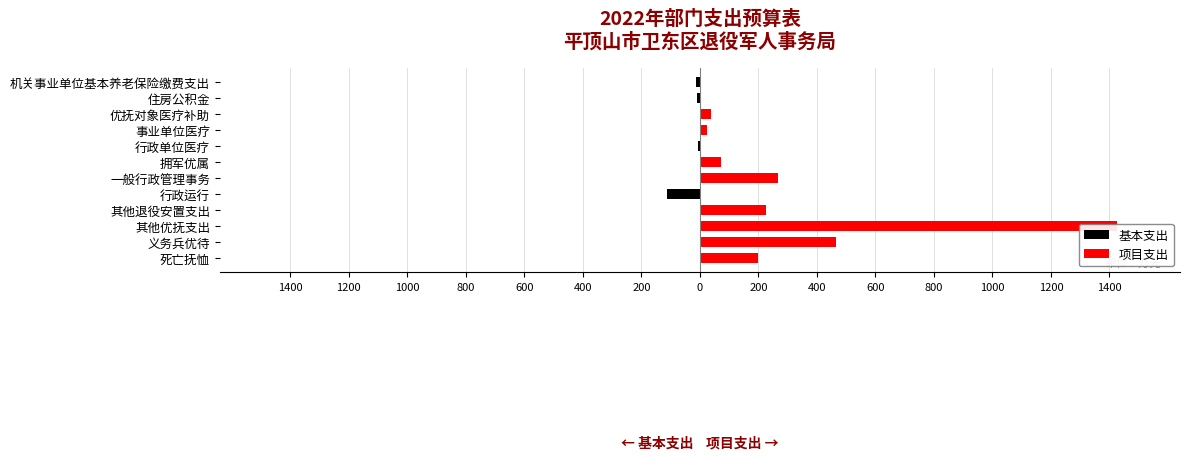

Rank the series at 其他优抚支出 from highest to lowest value.

项目支出, 基本支出